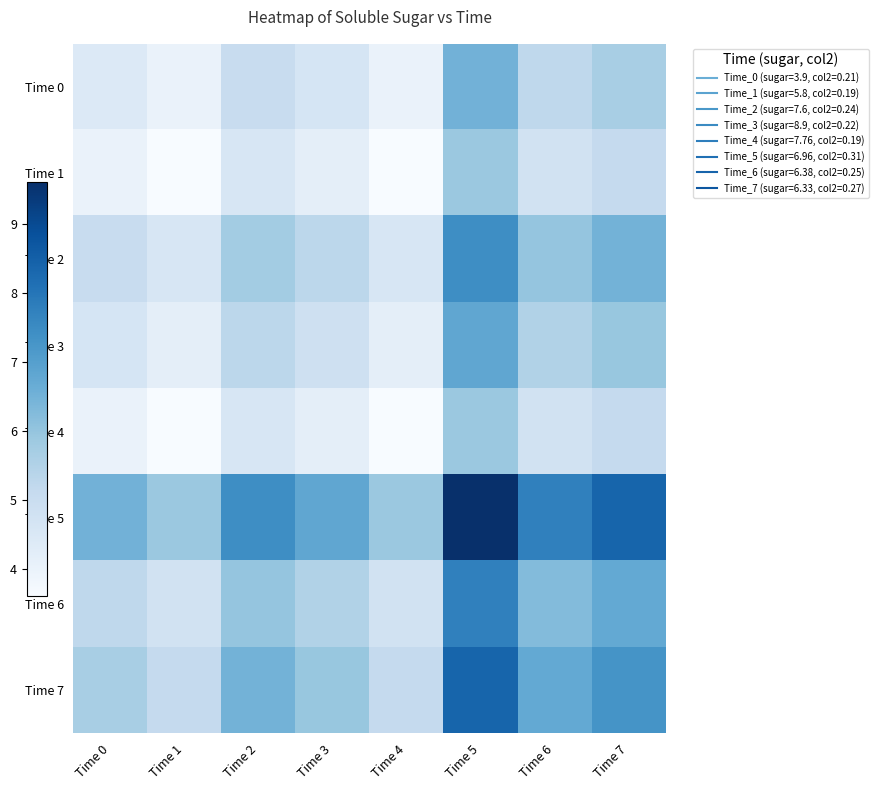

What is the maximum value shown in the chart?

9.6